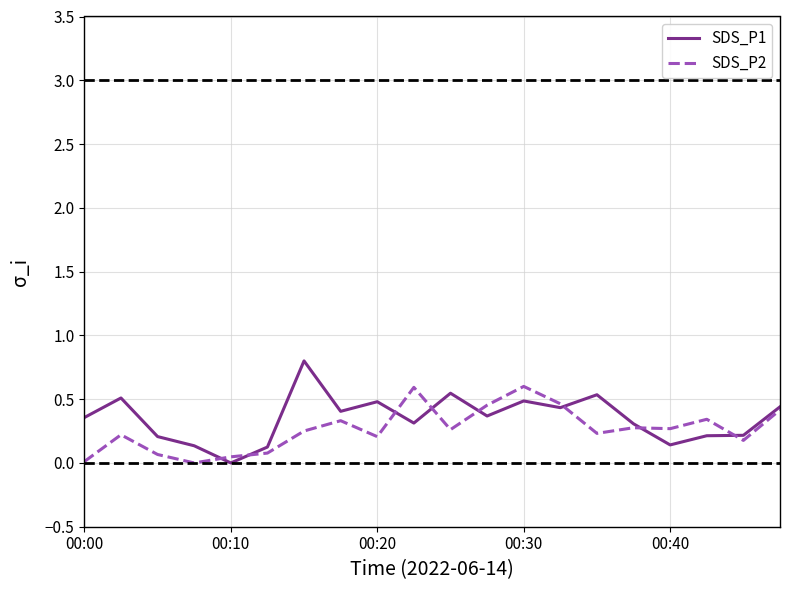

What is the greatest value displayed?

0.8